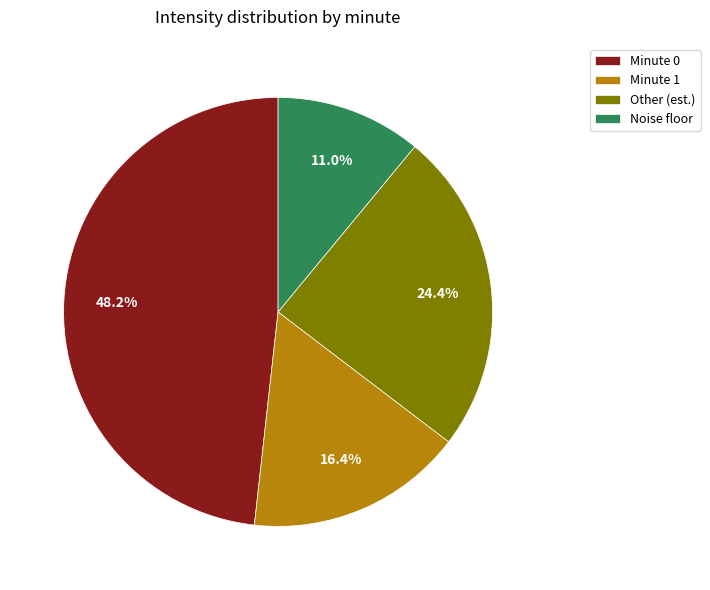

What is the smallest slice in the pie chart?

Noise floor